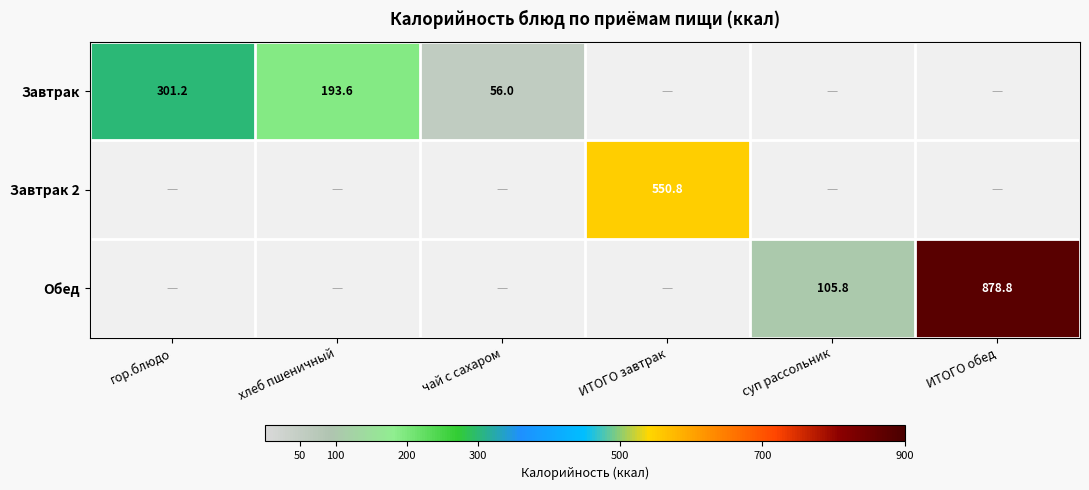

Which label corresponds to the largest value in the chart?

ИТОГО обед